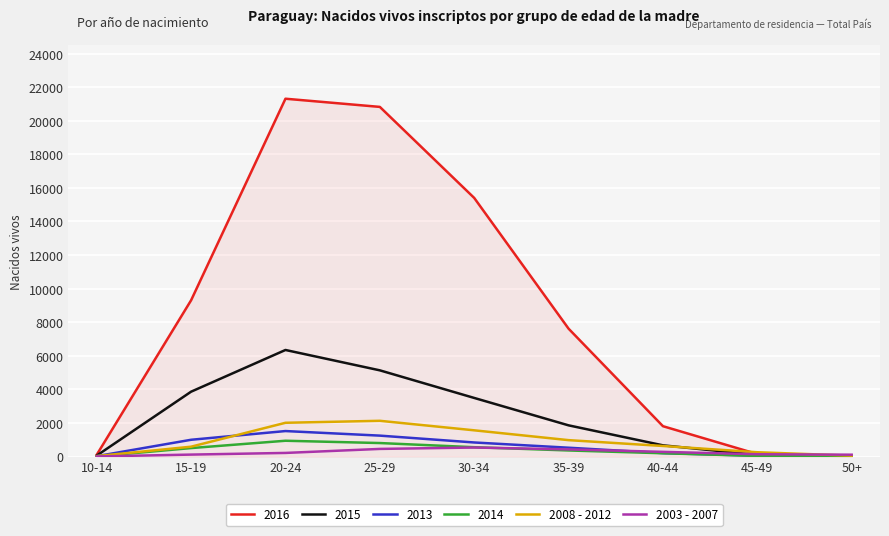

Which series has the largest range (max minus min)?

2016